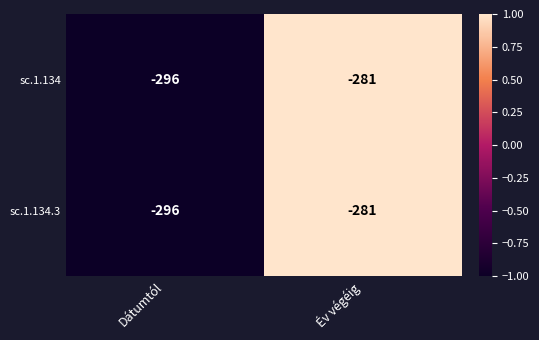

The value of sc.1.134 at Dátumtól is -296. True or false?

True